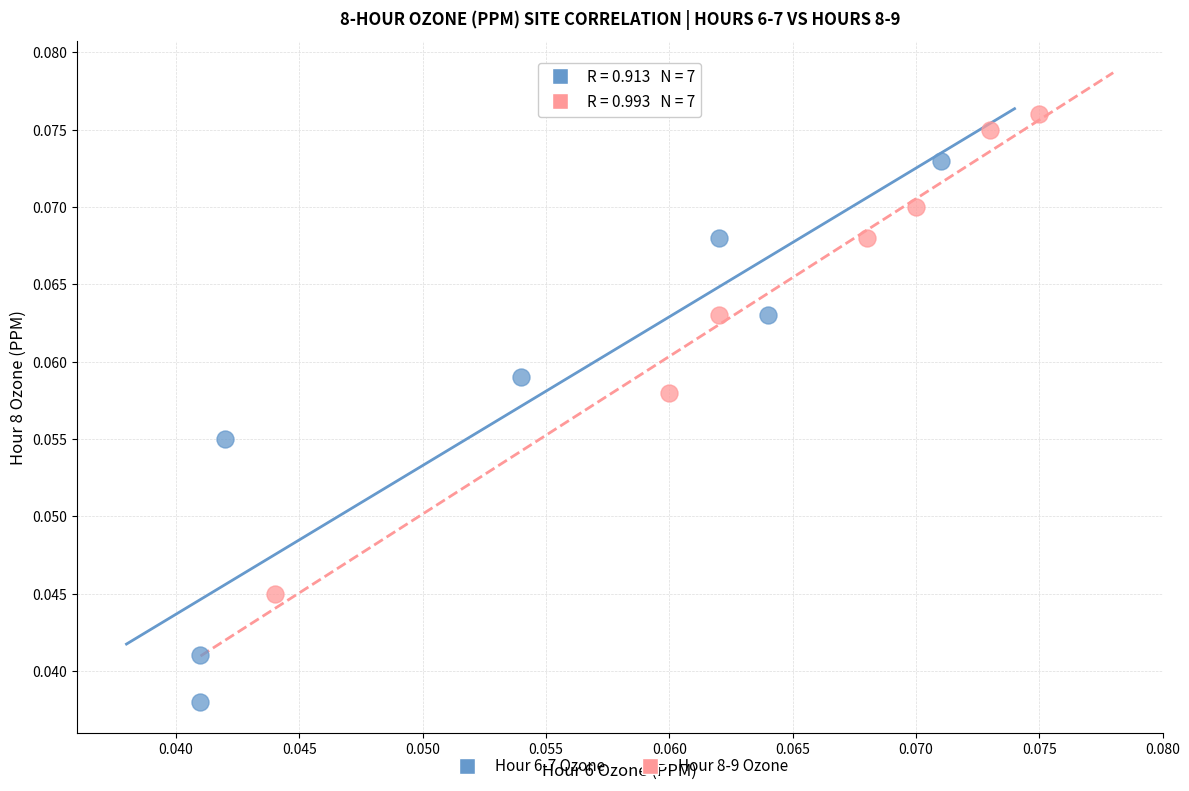

Which series has the widest spread of Y values?

Hour 6-7 Ozone